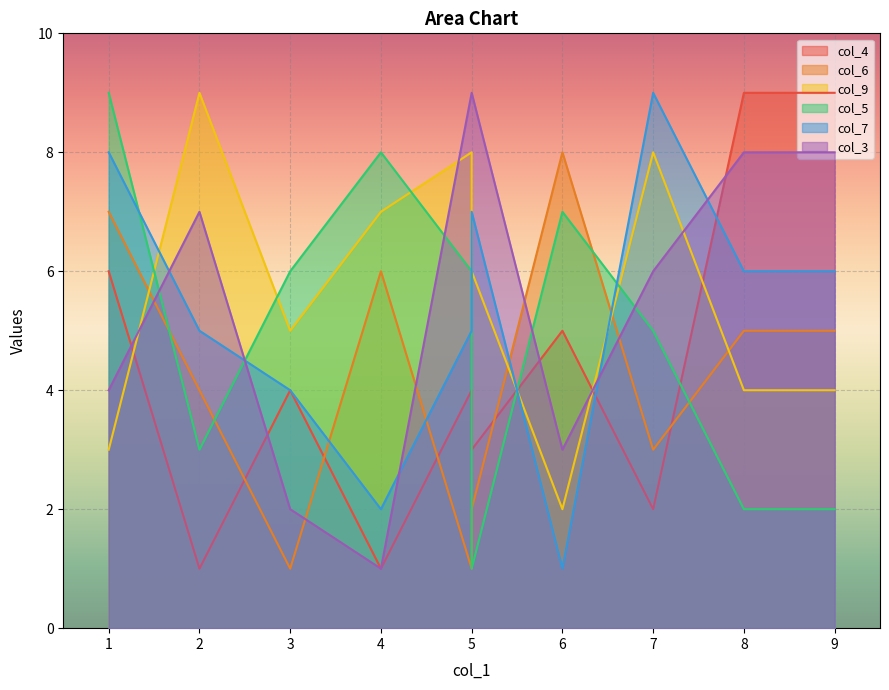

How many data points in col_4 are above 4?

4